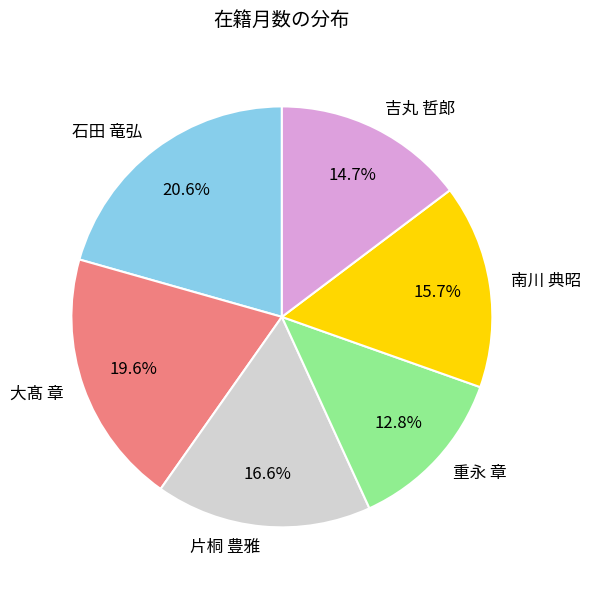

What is the ratio of the value at 南川 典昭 to the value at 重永 章?

1.2